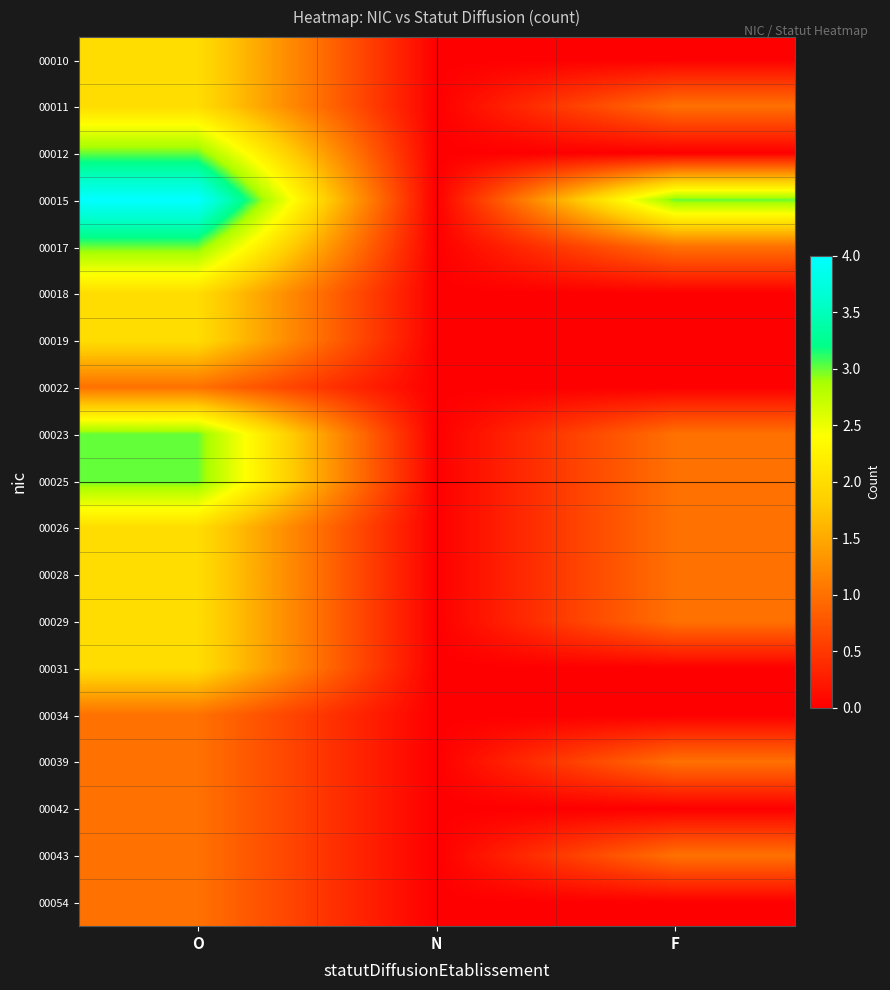

Count the number of data series in this chart.

19